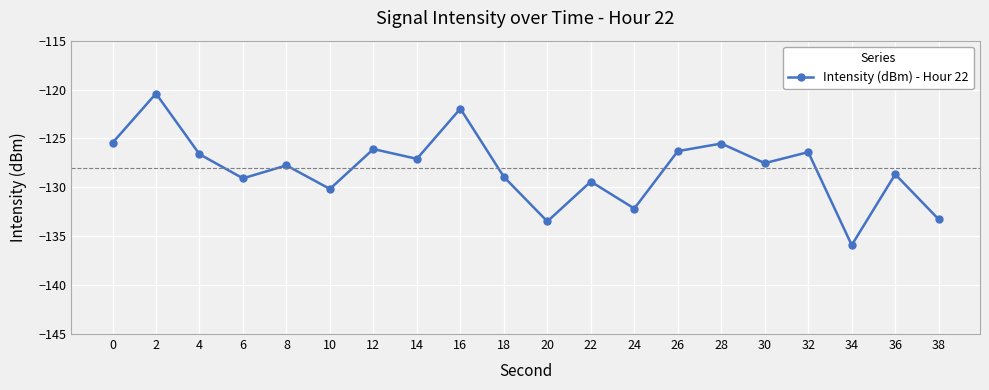

Is this an area chart (filled region under the line)?

No